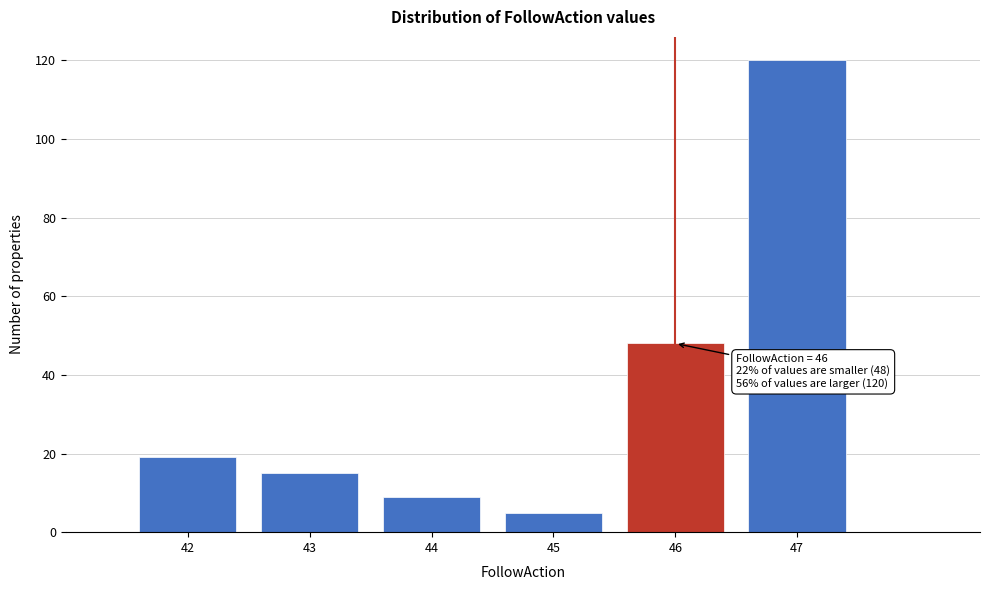

Which range on the x-axis has the tallest bar?

46.5 to 47.5